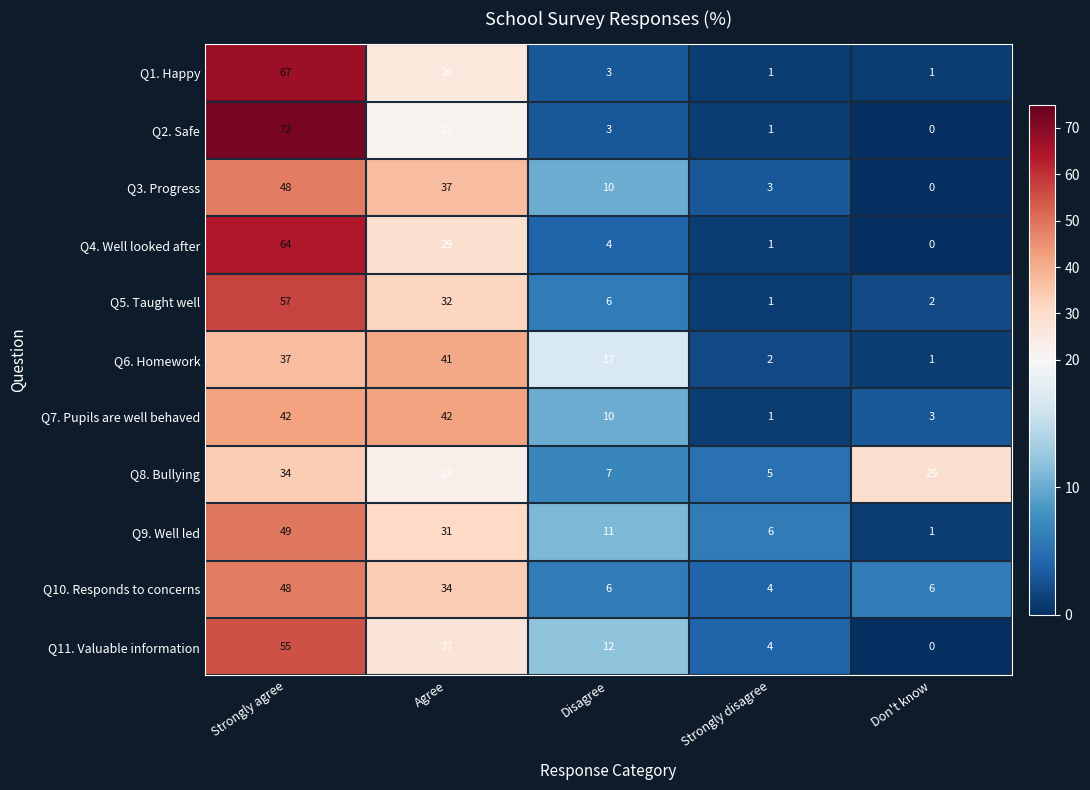

Which series has the widest spread of values?

Q2. Safe